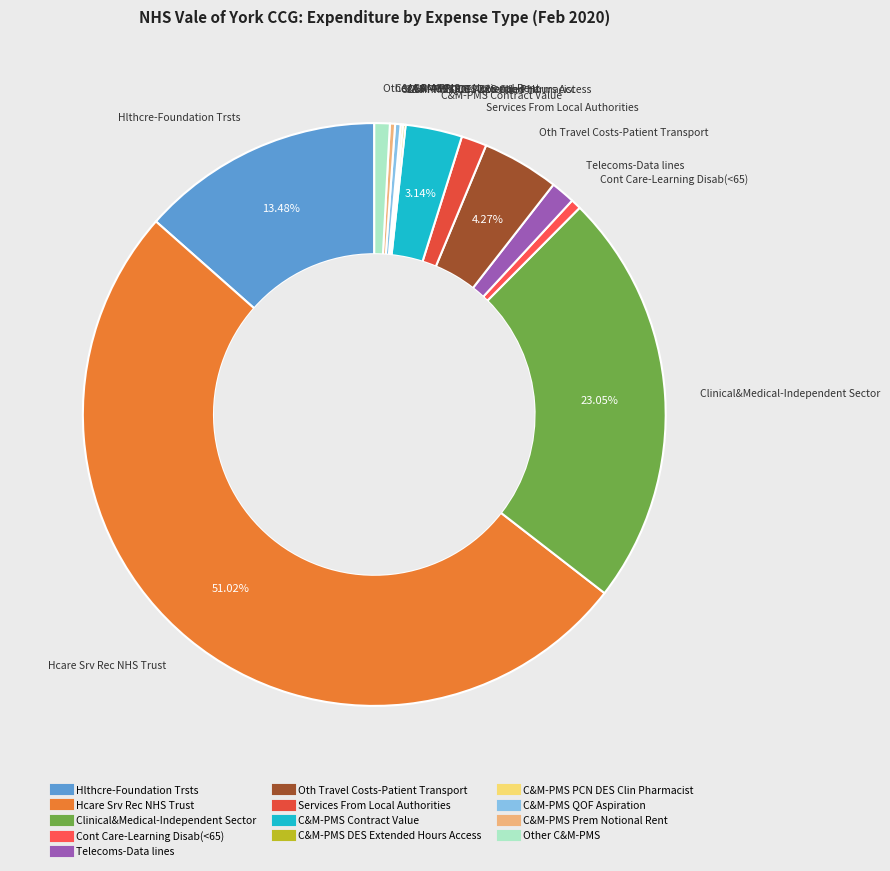

To the nearest percent, what is the average slice percentage?

8%